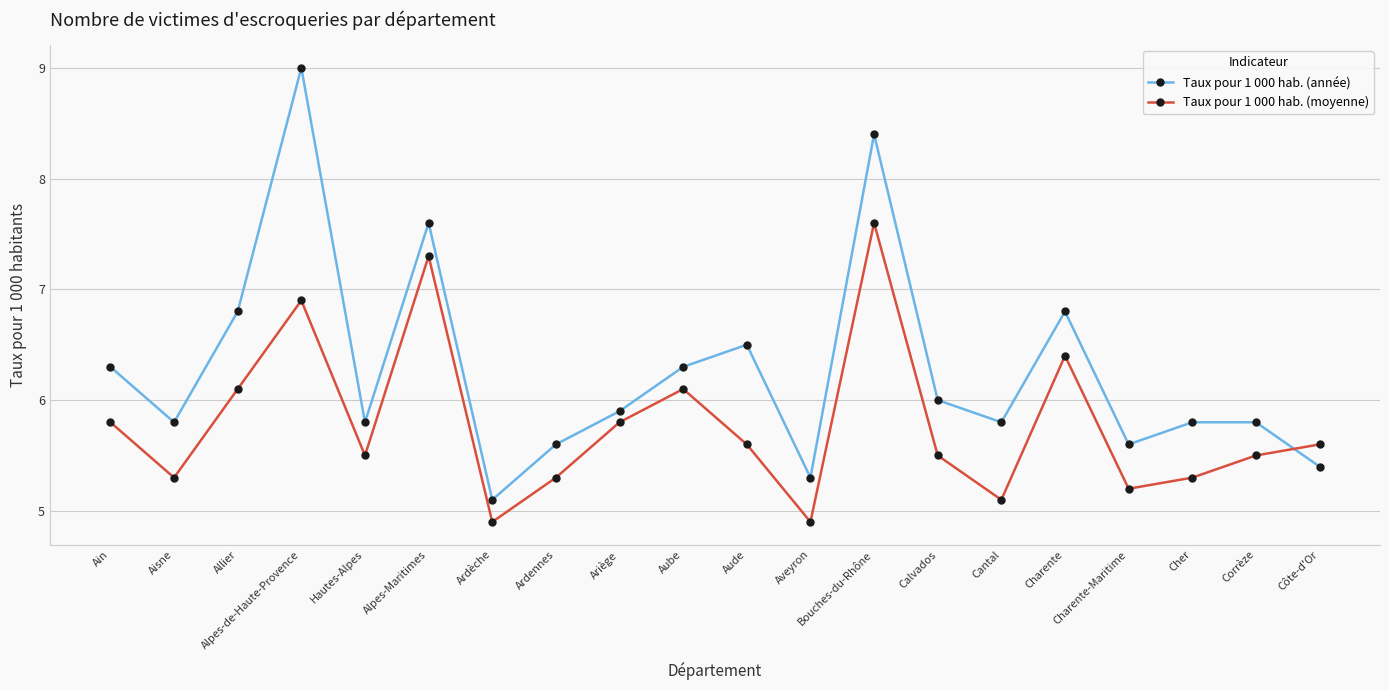

The value of Taux pour 1 000 hab. (année) at Hautes-Alpes is 5.8. True or false?

True